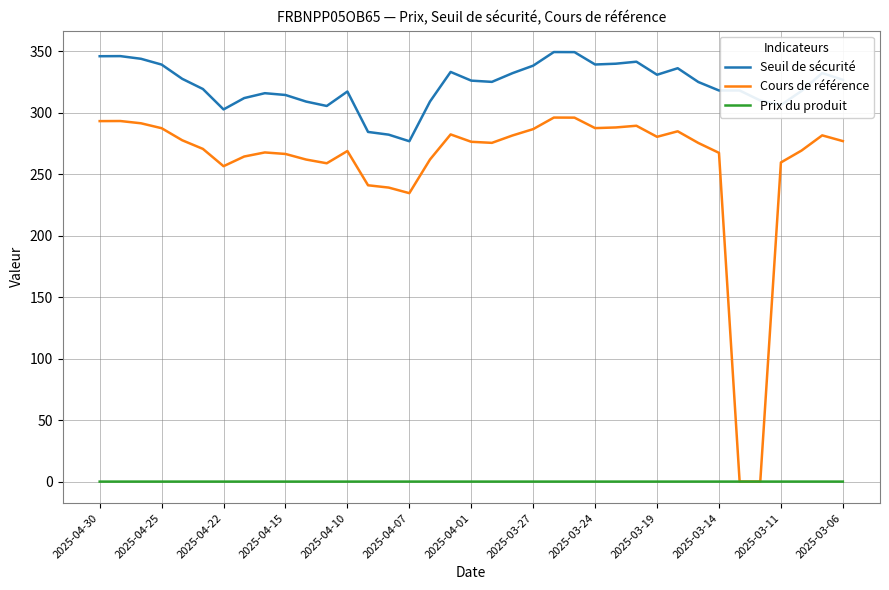

True or false: Cours de référence and Seuil de sécurité intersect in this chart.

False